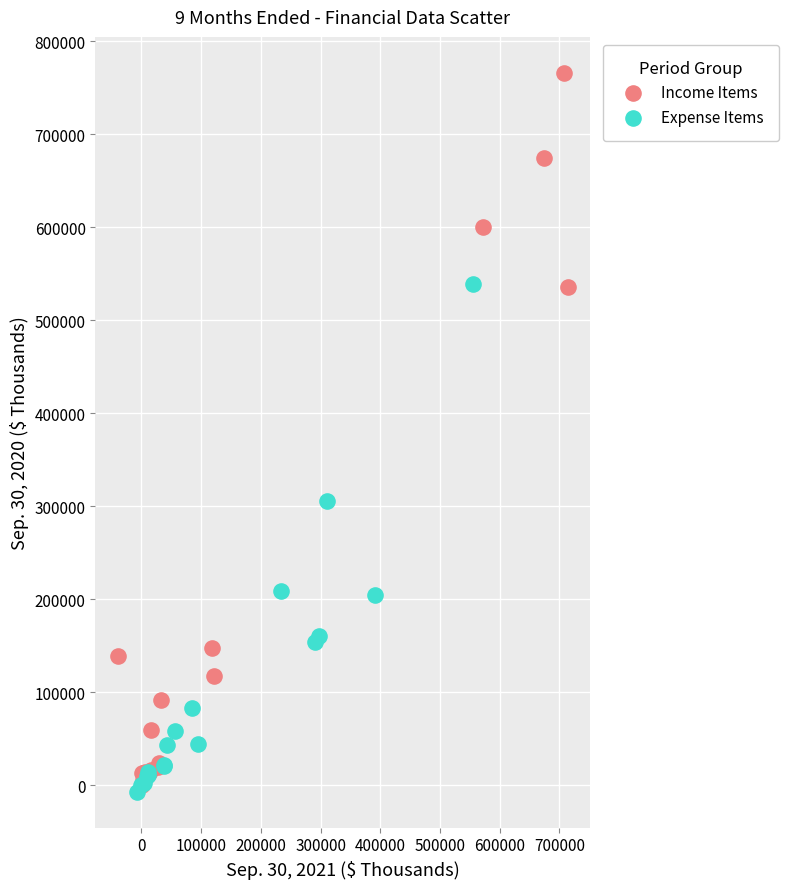

Which series reaches the maximum Y coordinate?

Income Items